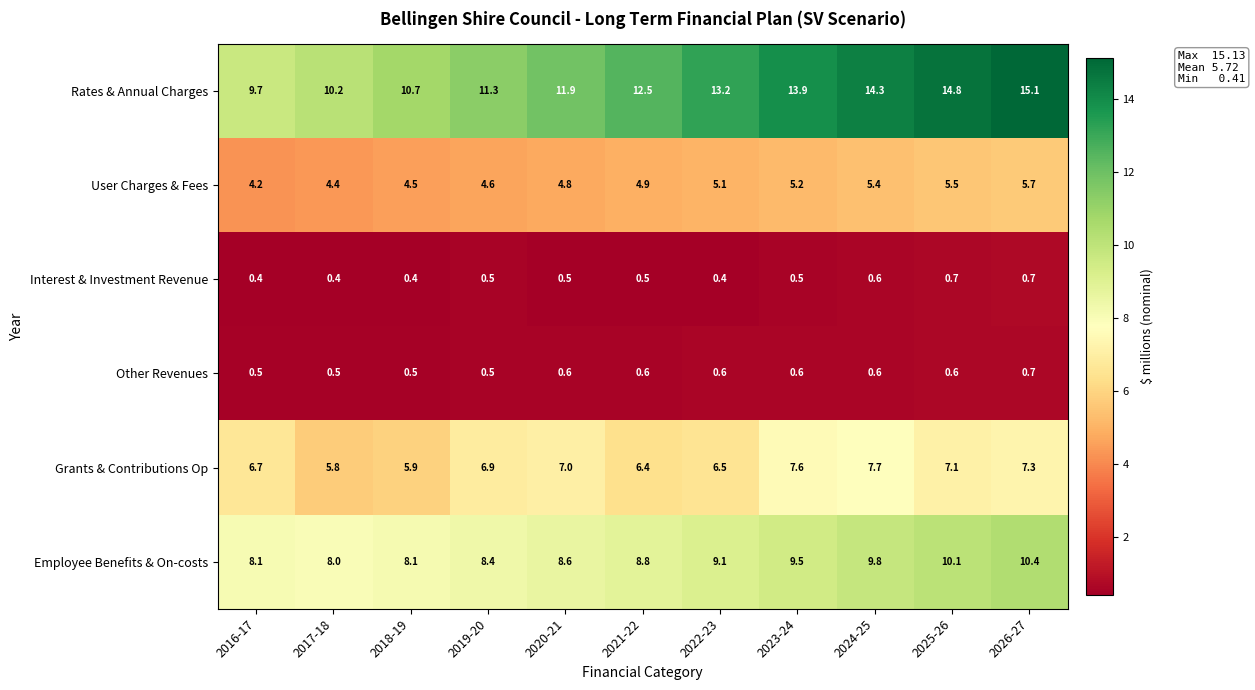

What is the difference between the Grants & Contributions Op values at 2024-25 and 2021-22?

1.3